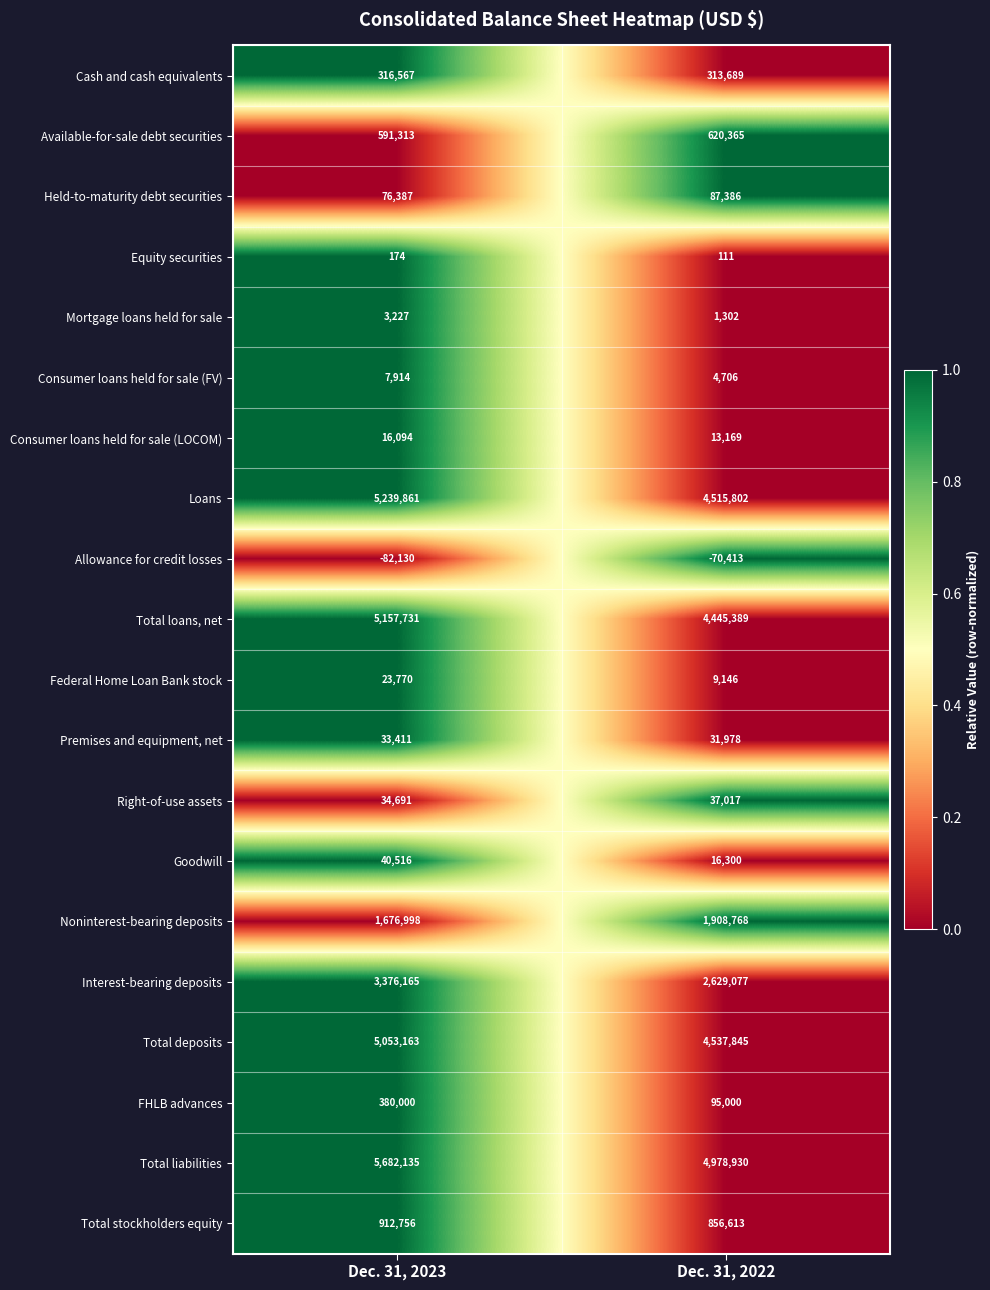

Which series has the largest range (max minus min)?

Interest-bearing deposits